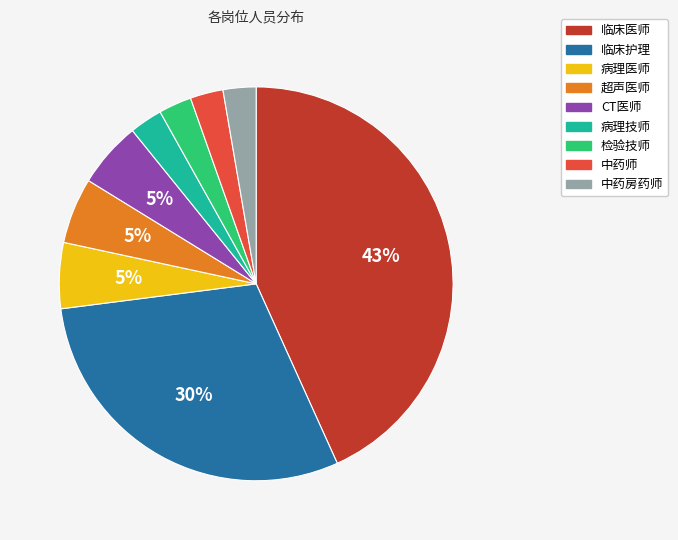

True or false: 病理医师 accounts for 5% of the total.

True